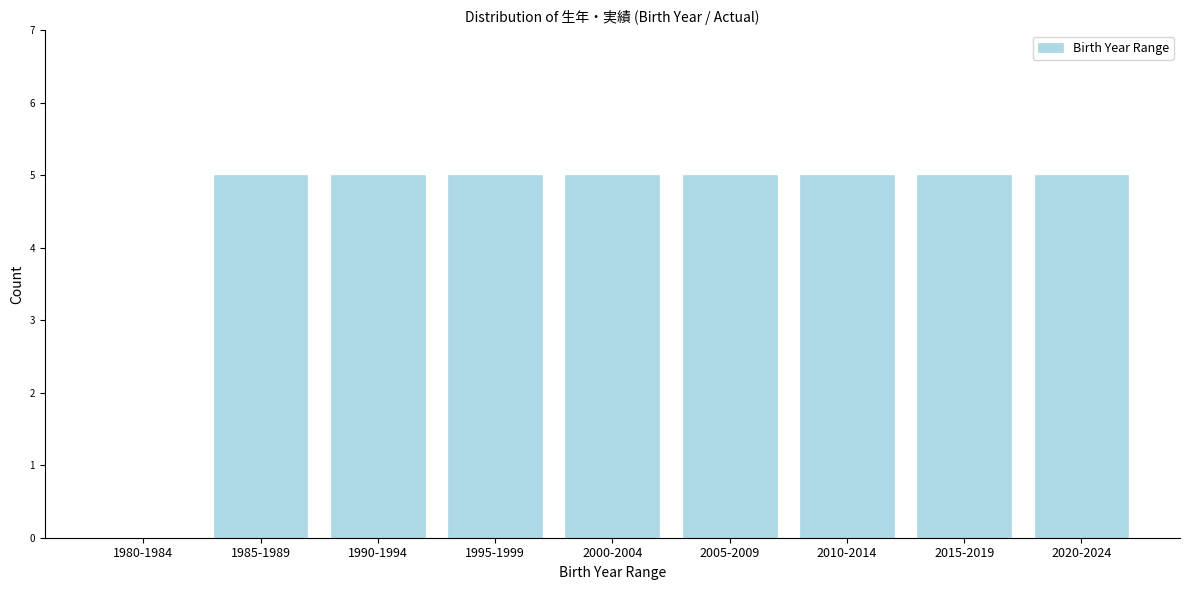

Reading right to left, what are all the values shown in this chart?

2020-2024=5	2015-2019=5	2010-2014=5	2005-2009=5	2000-2004=5	1995-1999=5	1990-1994=5	1985-1989=5	1980-1984=0